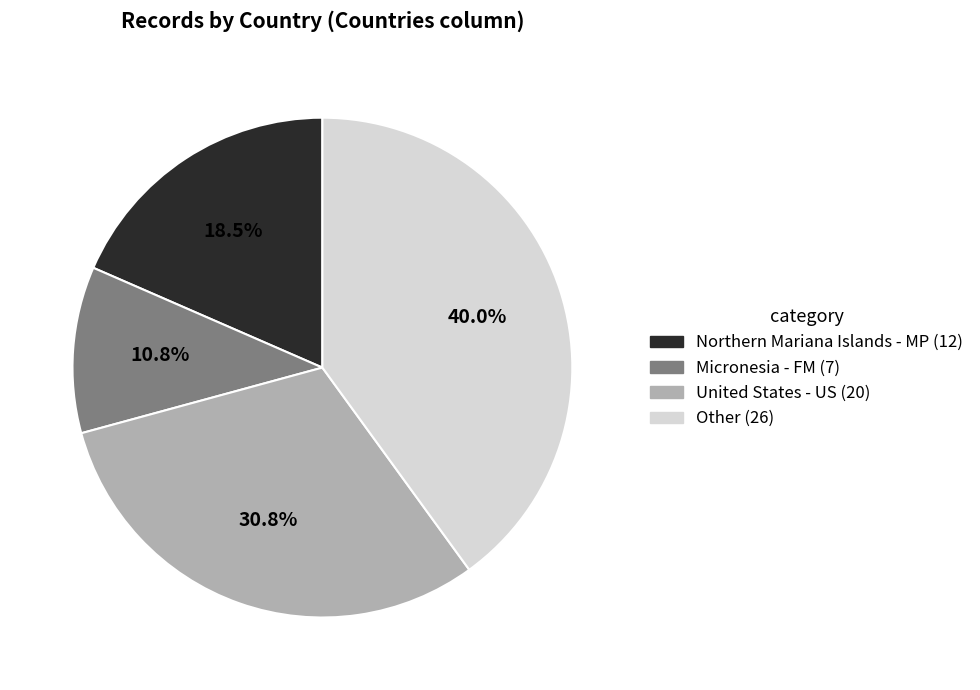

To the nearest percent, what is the combined percentage of Other and Micronesia - FM?

51%